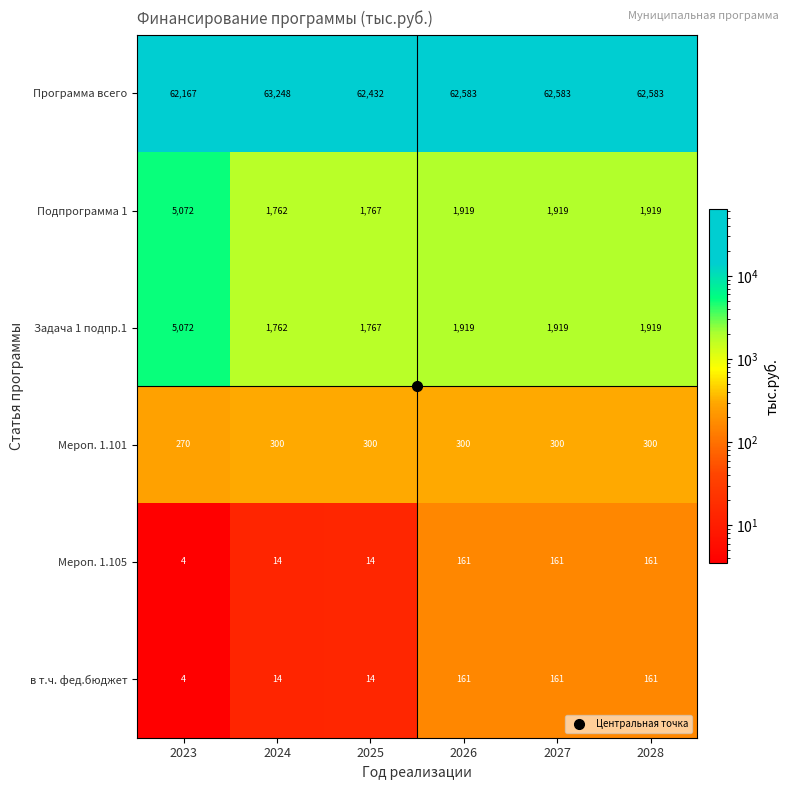

What is the difference between the highest and lowest values at 2027?

62422